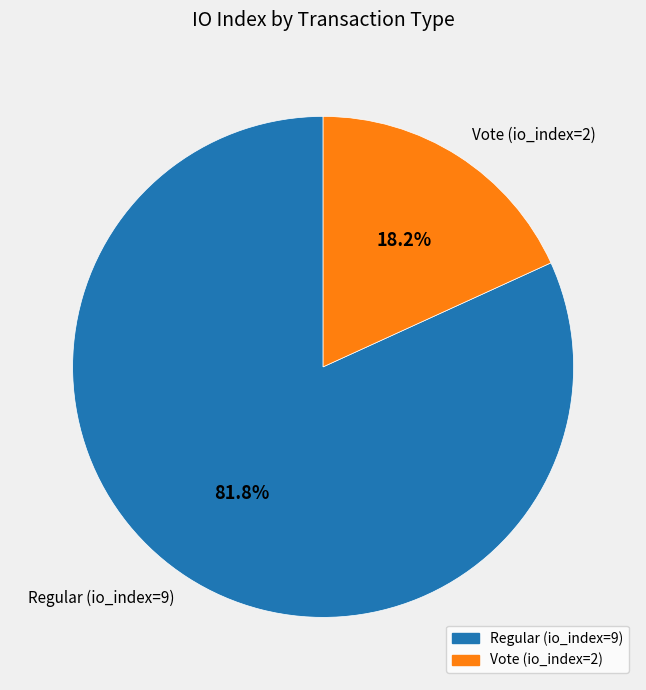

Approximately how many times larger is the value at Regular (io_index=9) compared to Vote (io_index=2)?

4.5